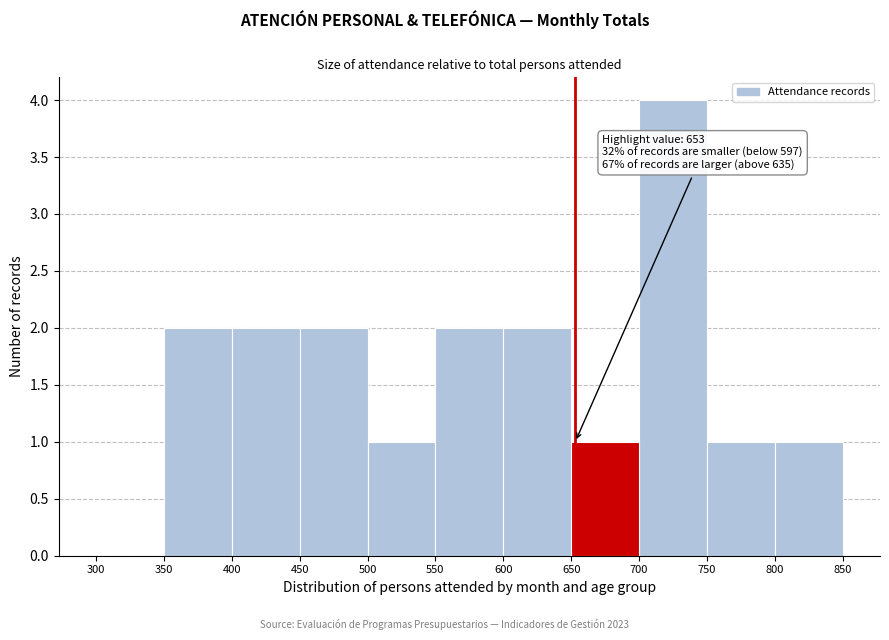

Which range on the x-axis has the tallest bar?

700 to 750